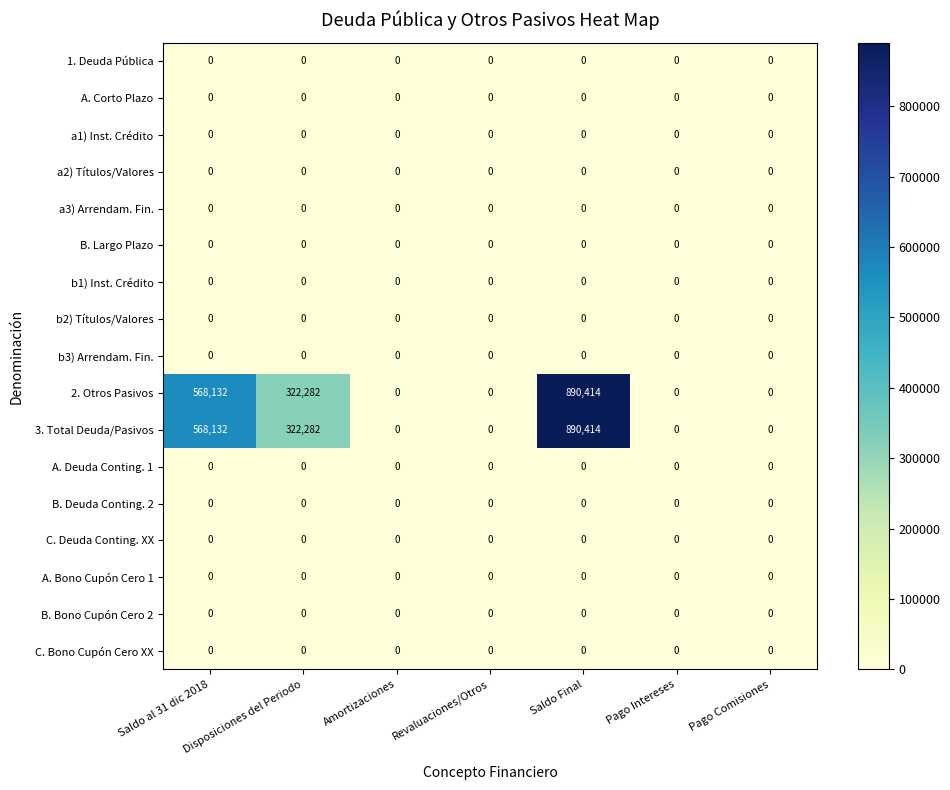

What is the sum of all 2. Otros Pasivos values?

1780828